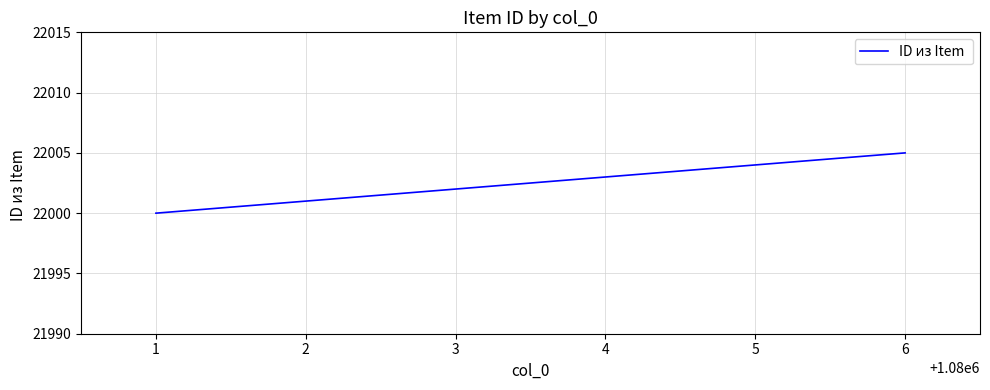

Read the value at 6.

22005